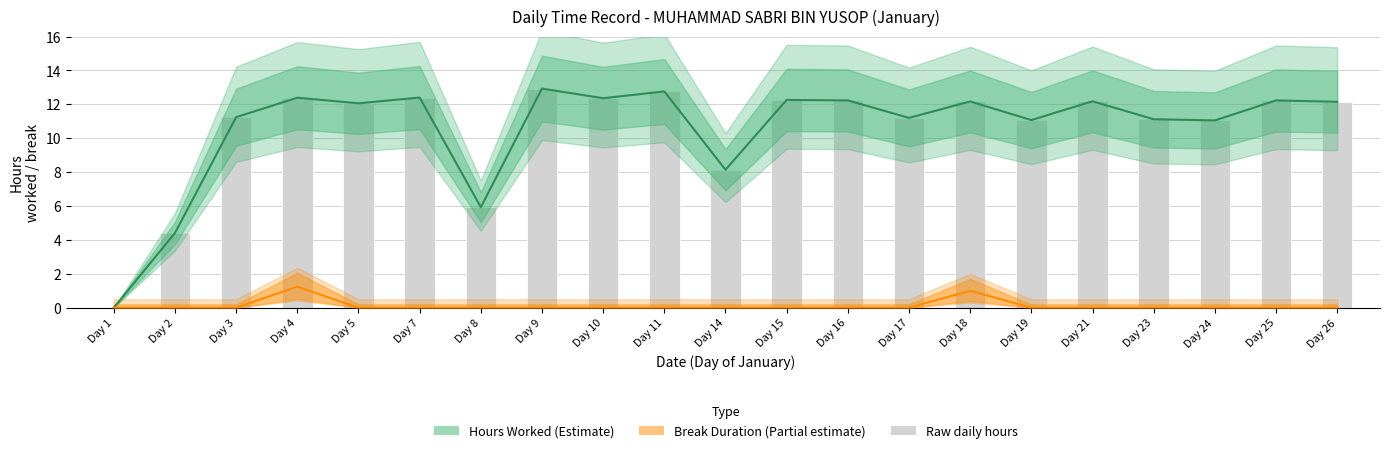

How many categories are shown in the chart?

21